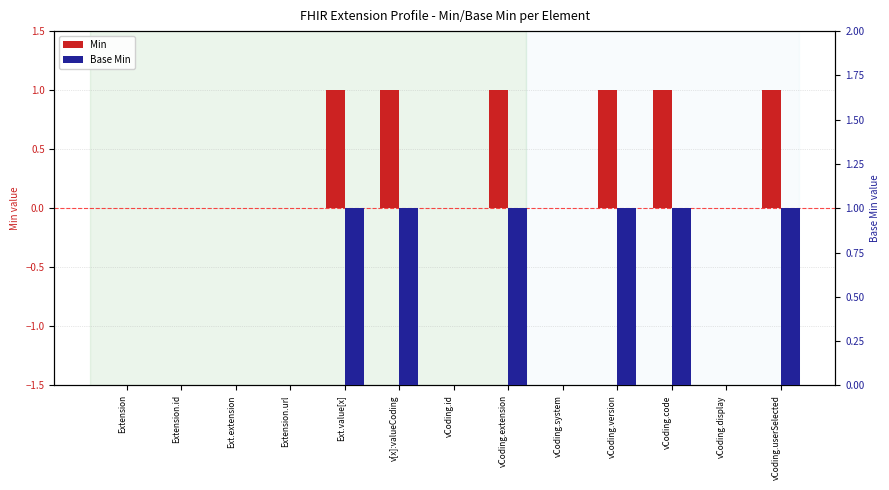

What is the difference between the Min values at Extension.id and vCoding.version?

1